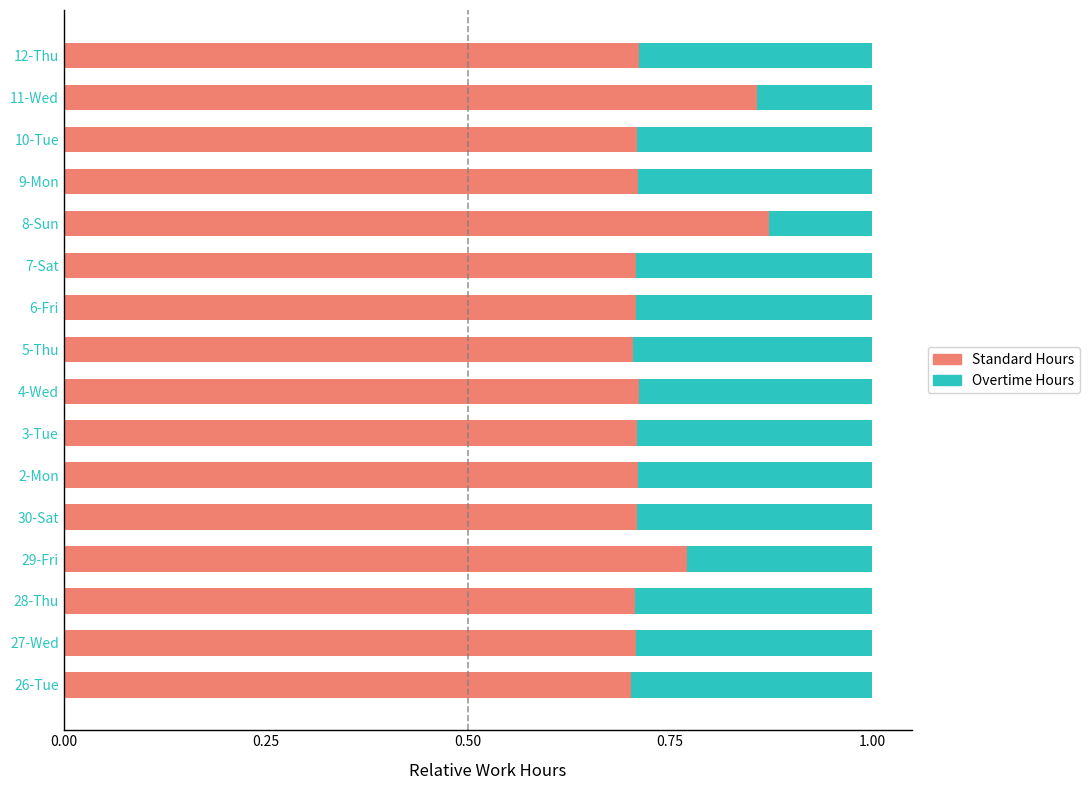

What is the sum of all Standard Hours values?

11.7